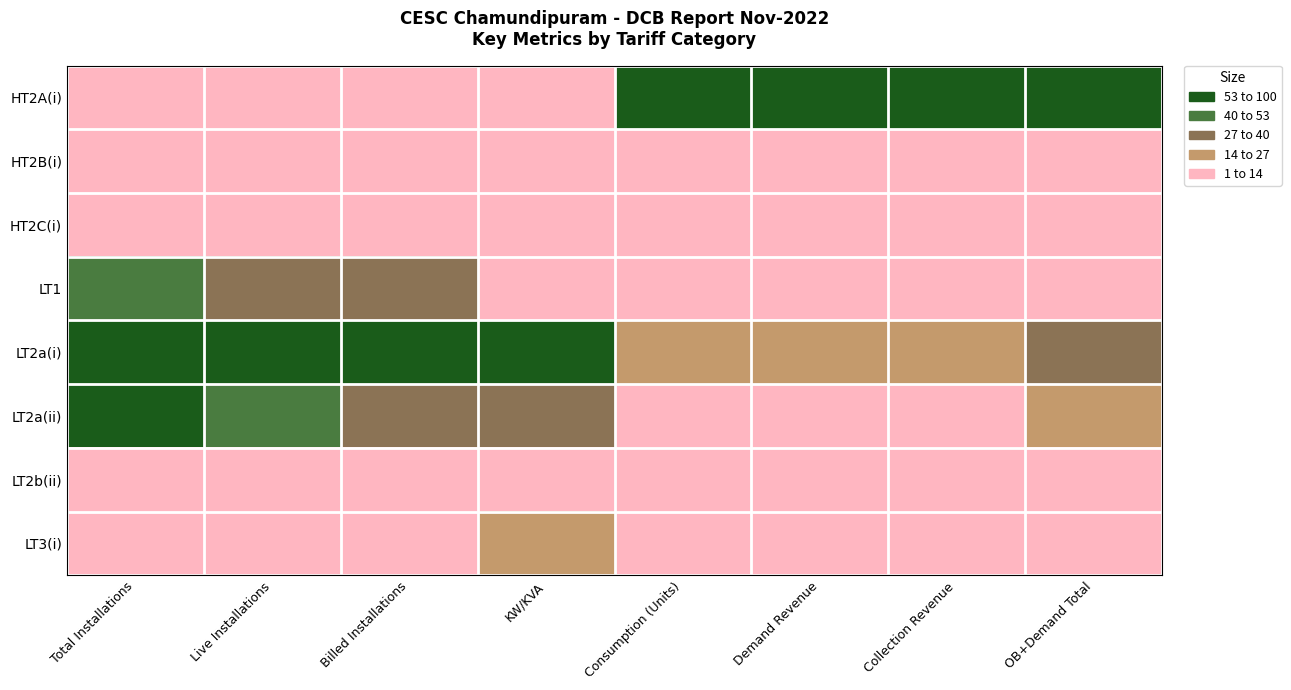

At which category is the sum across all series the highest?

Total Installations